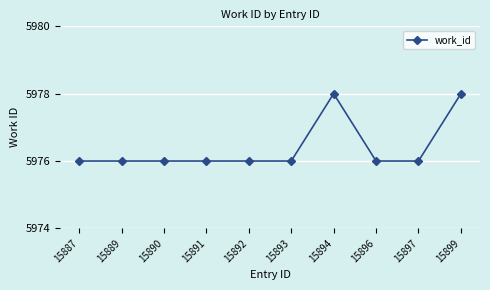

True or false: the data shows 9883 at 15899.

False